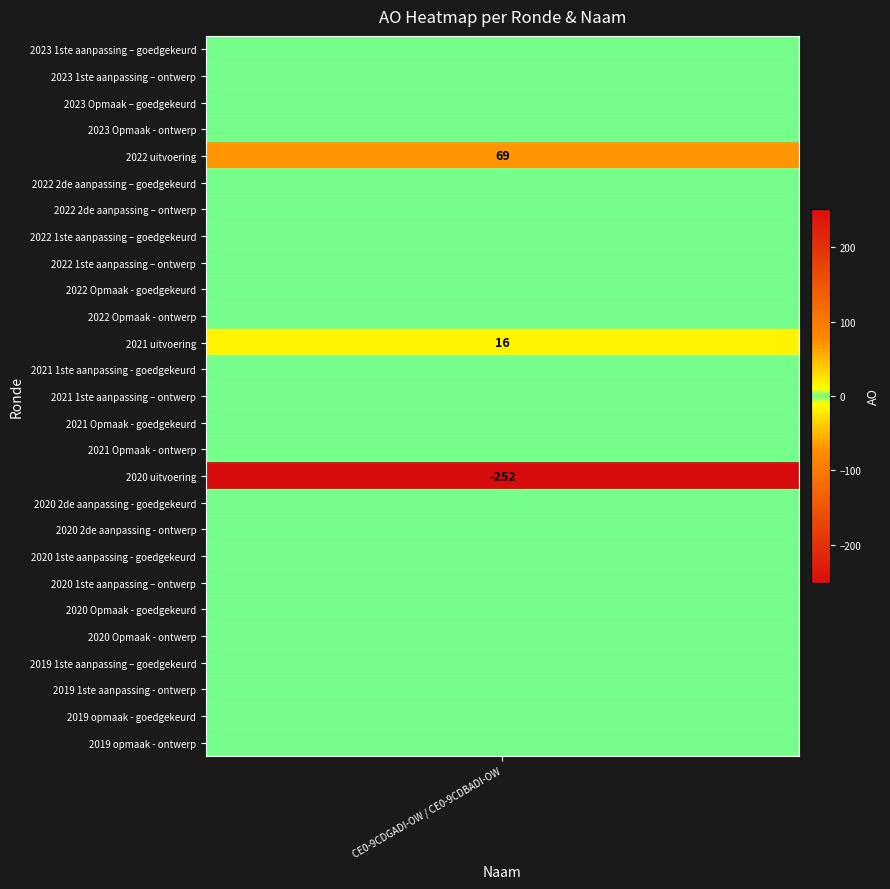

How many values are below zero?

1